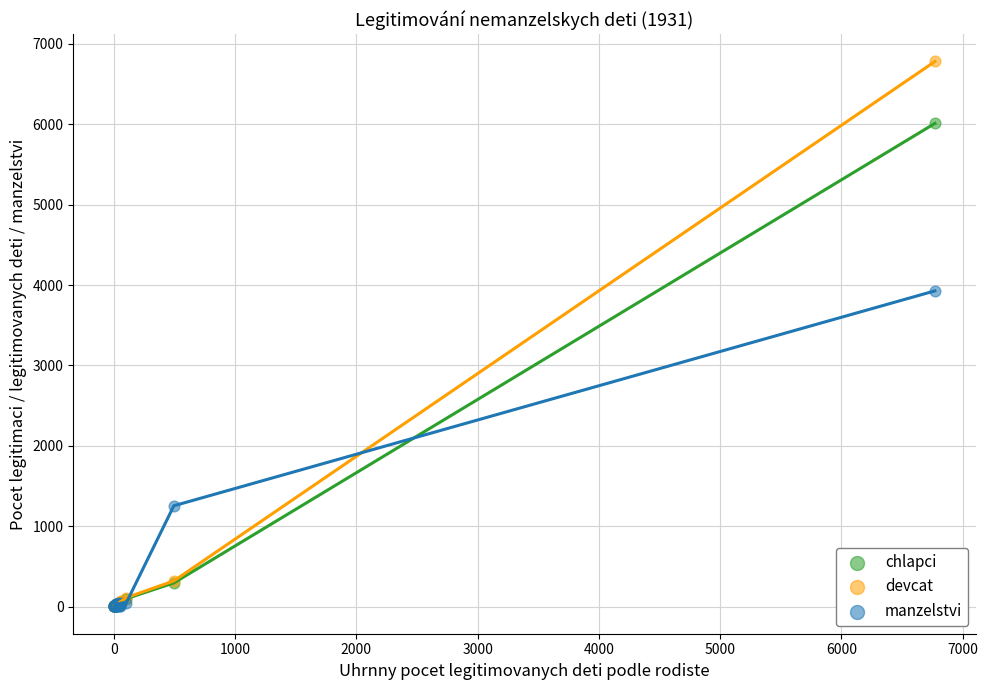

Which series reaches the maximum Y coordinate?

devcat